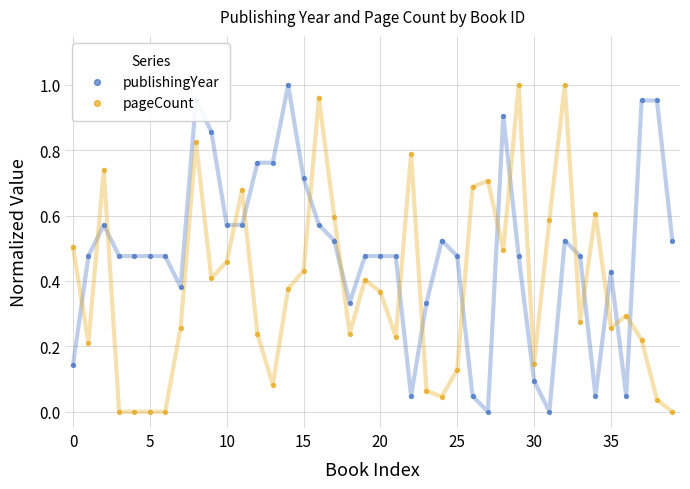

What is the total value across all series at 29?

1.5